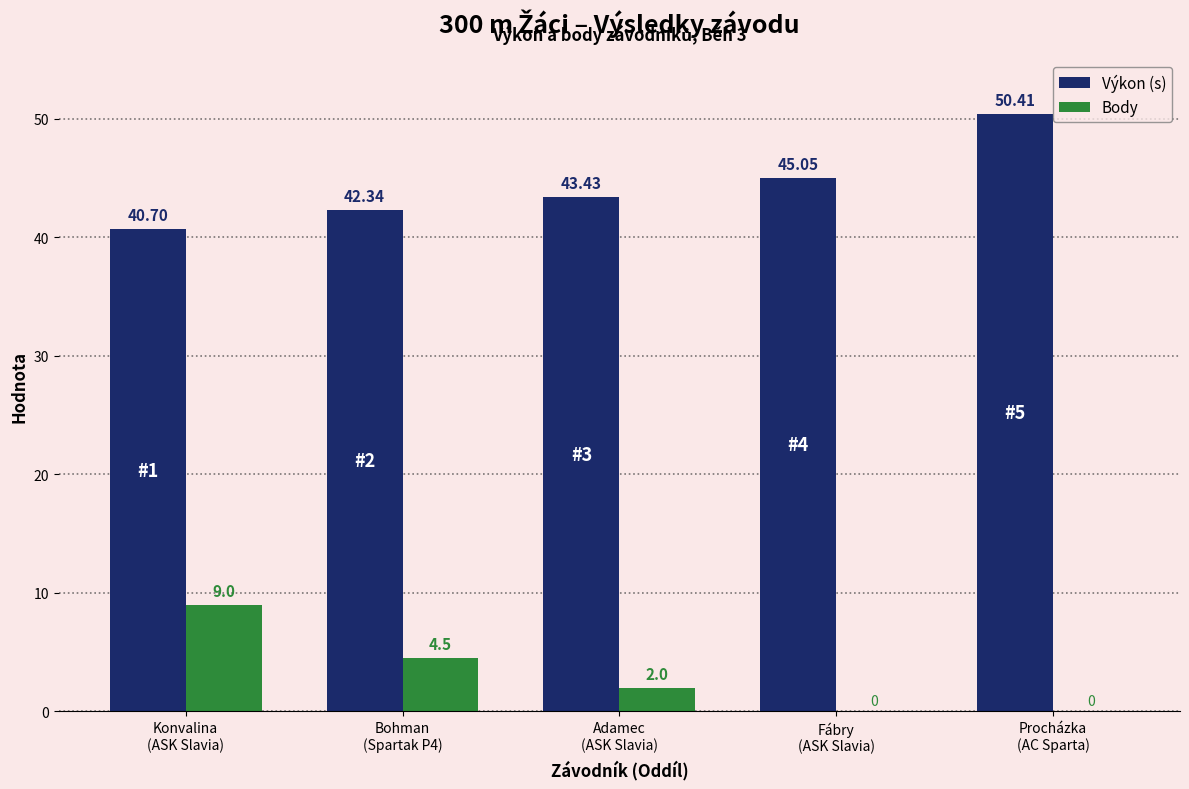

Which series has the largest total across all categories?

Výkon (s)